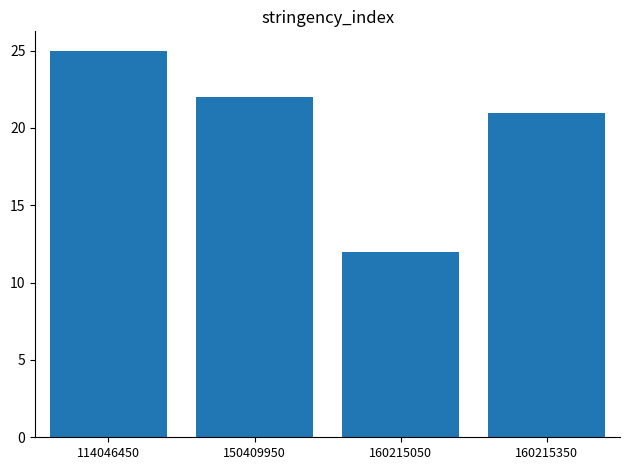

True or false: the data shows 8 at 160215050.

False